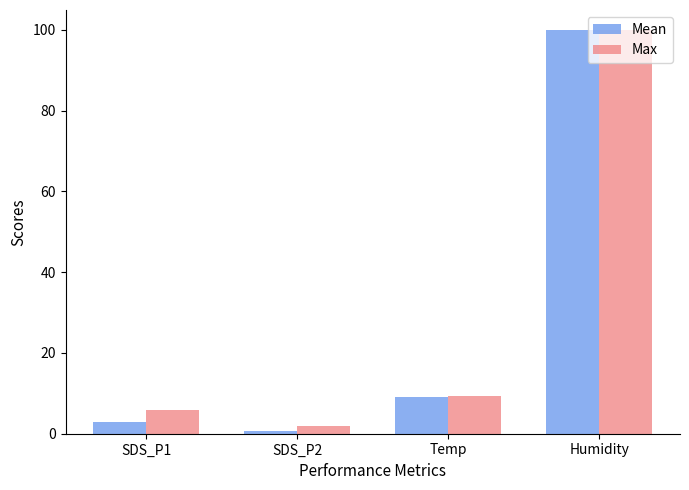

What value does the Max series have at Humidity?

99.9